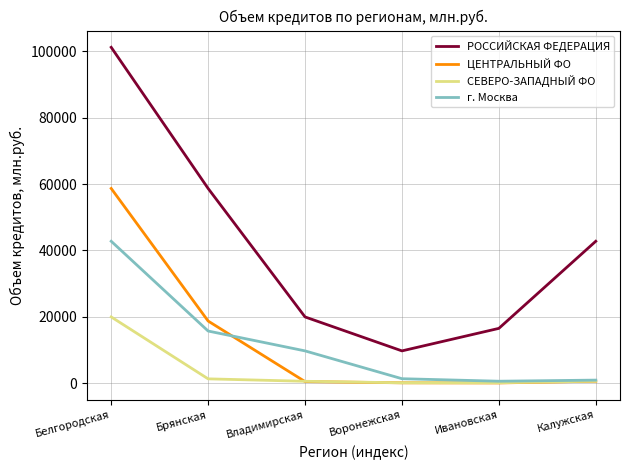

Which series changed the most between Белгородская and Калужская?

РОССИЙСКАЯ ФЕДЕРАЦИЯ